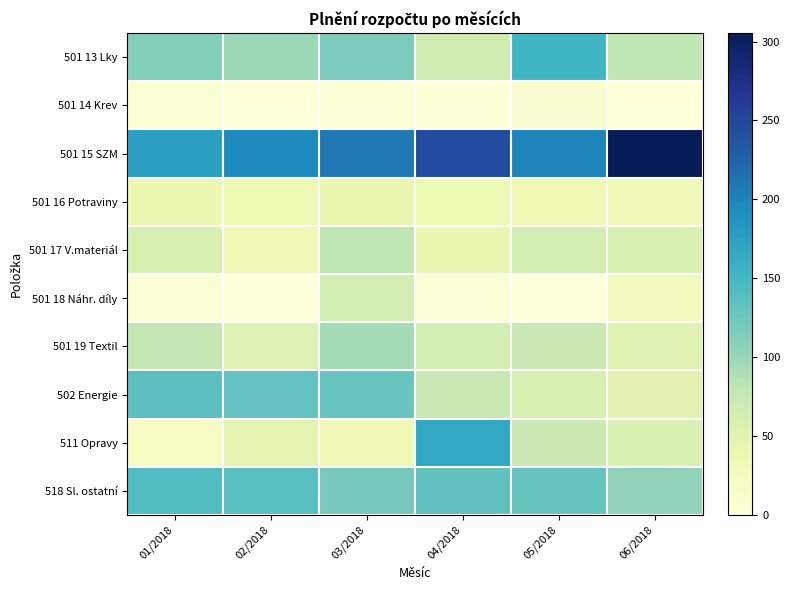

How many distinct data groups are displayed?

10